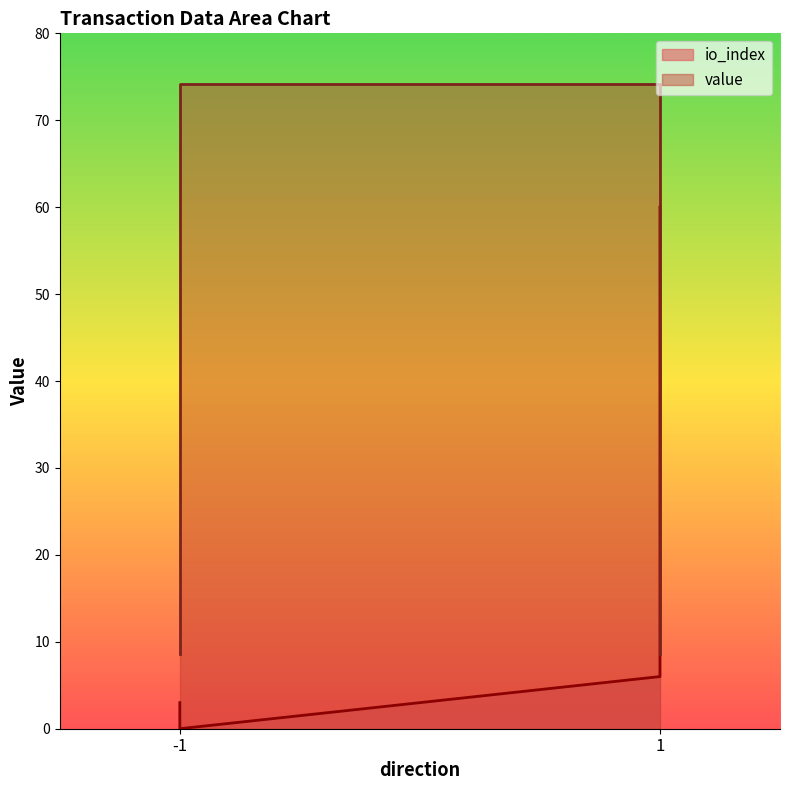

What is the difference between the second highest and minimum values in the io_index series?

6.0